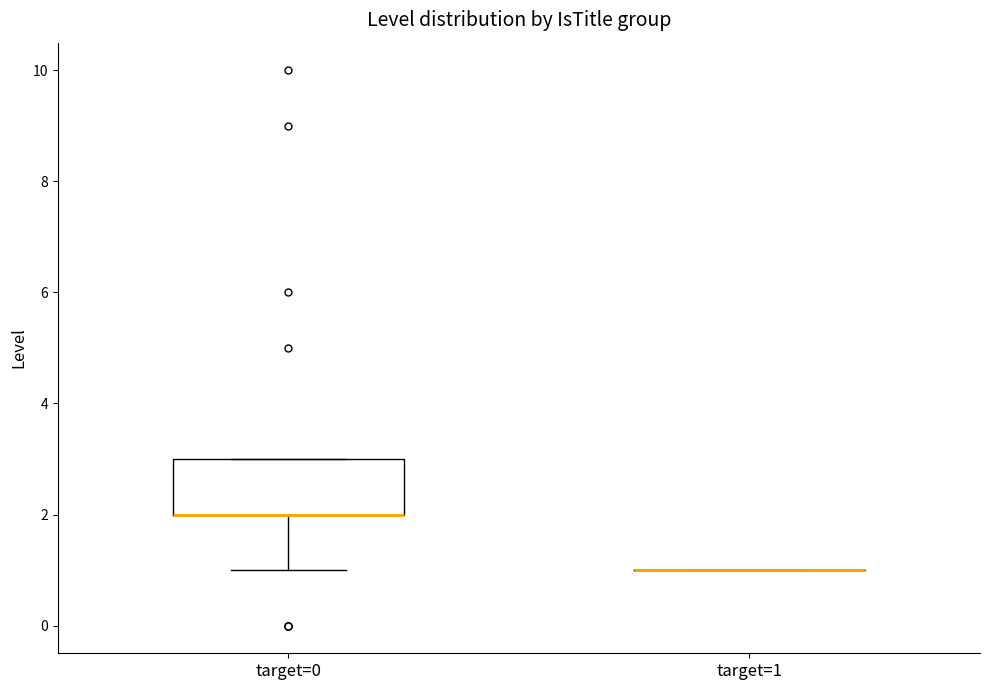

Reading left to right, read every box against the y-axis: the position of its median line, the range the box covers, and the ends of its whiskers. The values are not printed on the chart, so give them approximately, as read against the axis.

target=0: median 2 (drawn on the box's lower edge), box 2 to 3, whiskers 1 to 3
target=1: box collapsed to a line at 1, whiskers 1 to 1